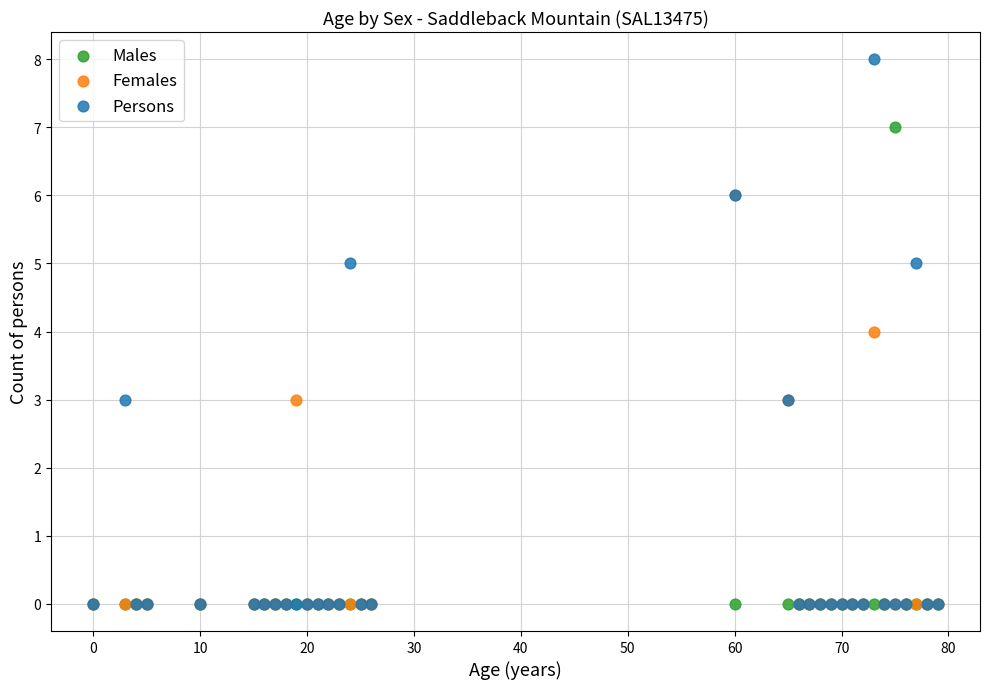

What are all the series names shown in the legend?

Males, Females, Persons